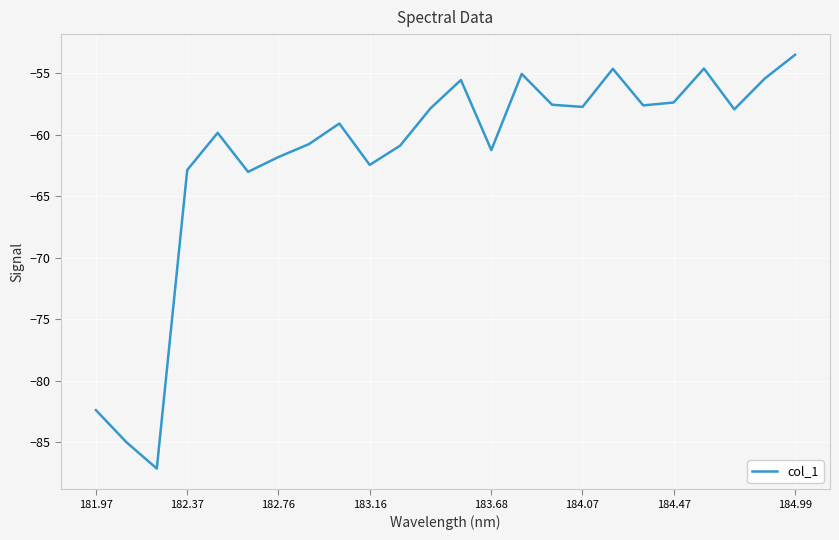

What is the difference between the maximum and minimum values?

33.6